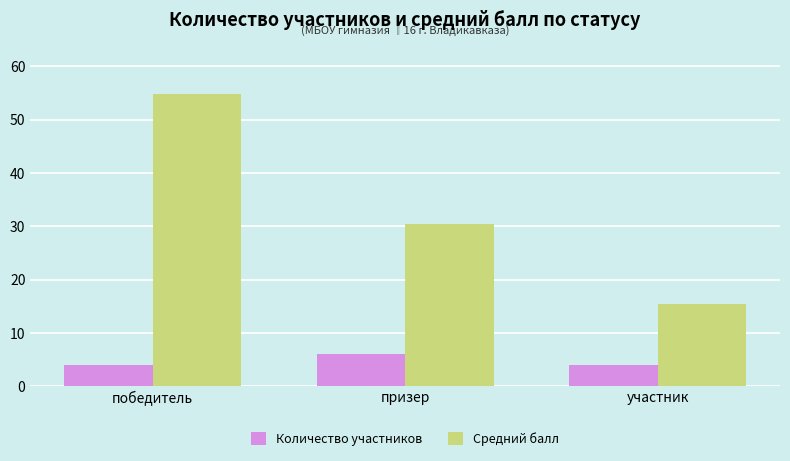

What is the total value across all series at призер?

36.5